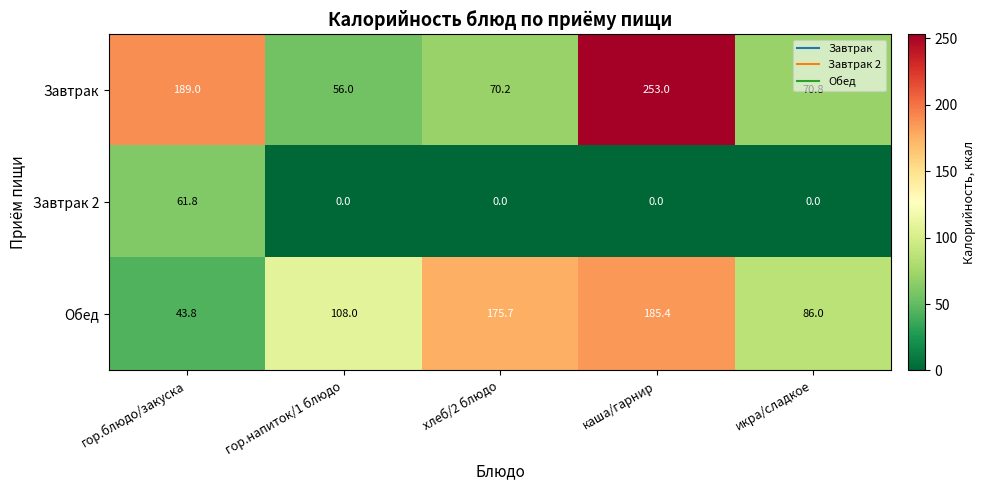

How many data points does each series have?

5